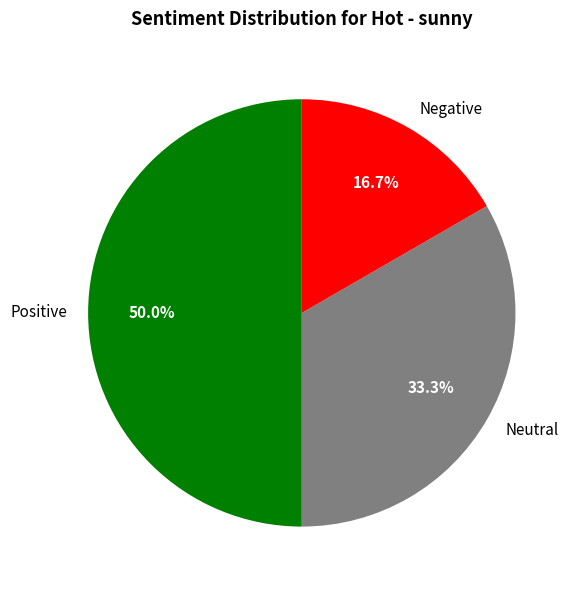

Combined, do Neutral and Positive account for over 50%?

Yes